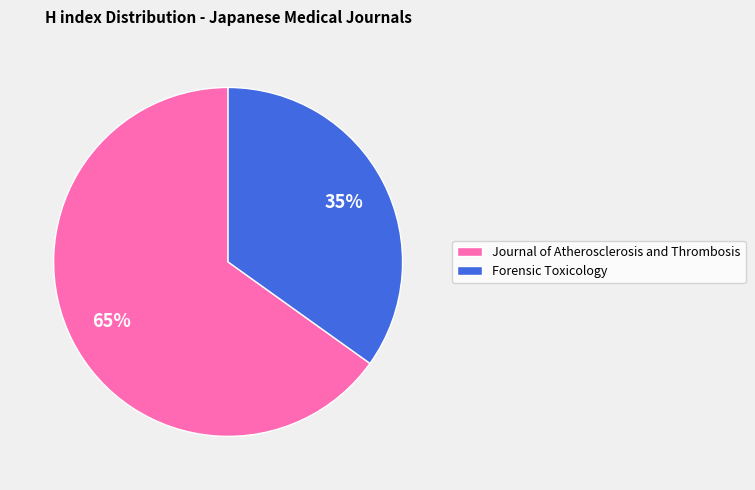

To the nearest percent, what is the difference between the largest and smallest slice percentages?

30%